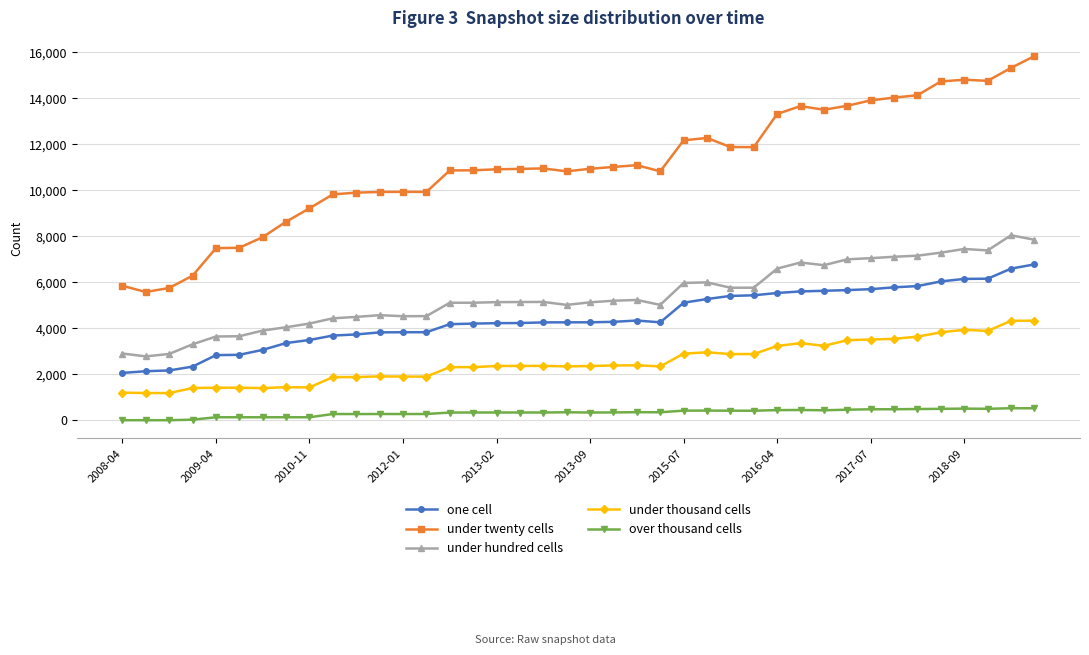

Rank the series by their maximum value, from highest to lowest.

under twenty cells, under hundred cells, one cell, under thousand cells, over thousand cells